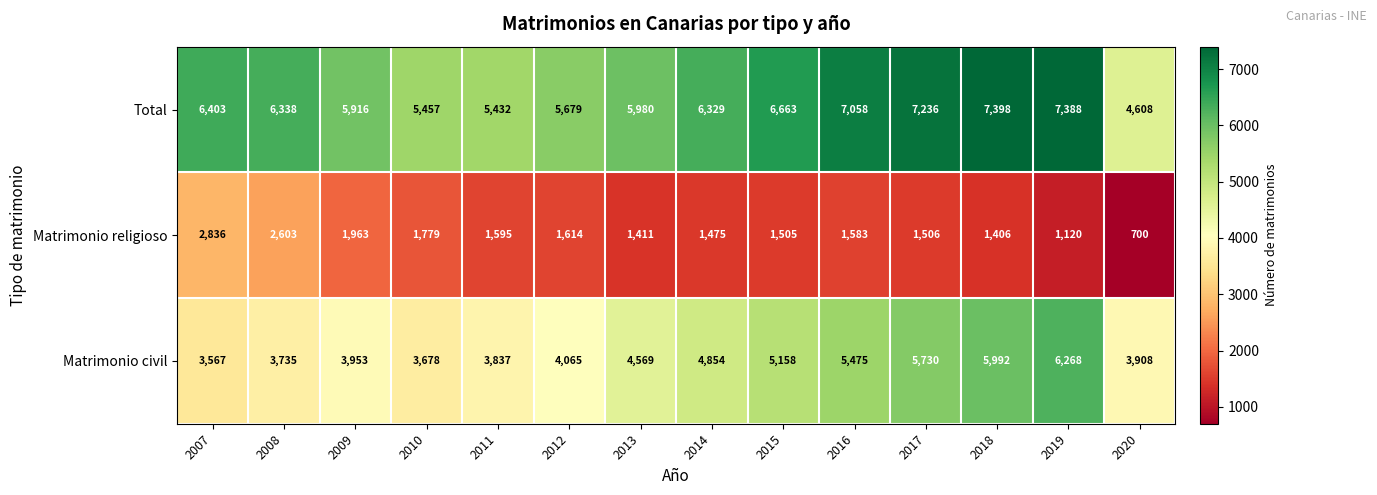

List the series in order of their overall mean, lowest first.

Matrimonio religioso, Matrimonio civil, Total